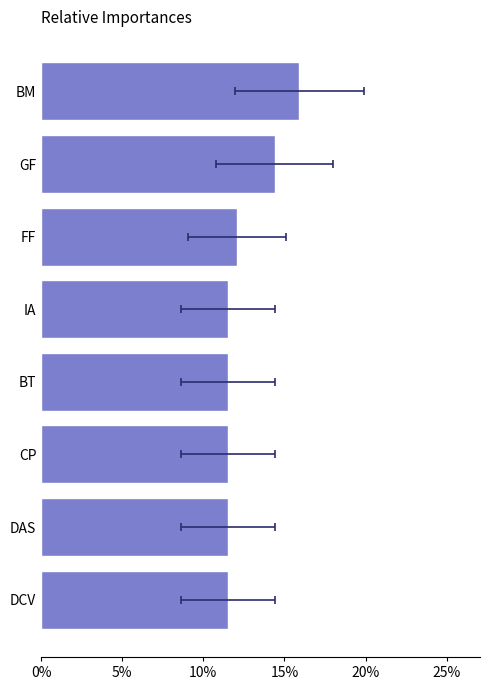

The chart shows a value of 0.1 at CP. True or false?

True